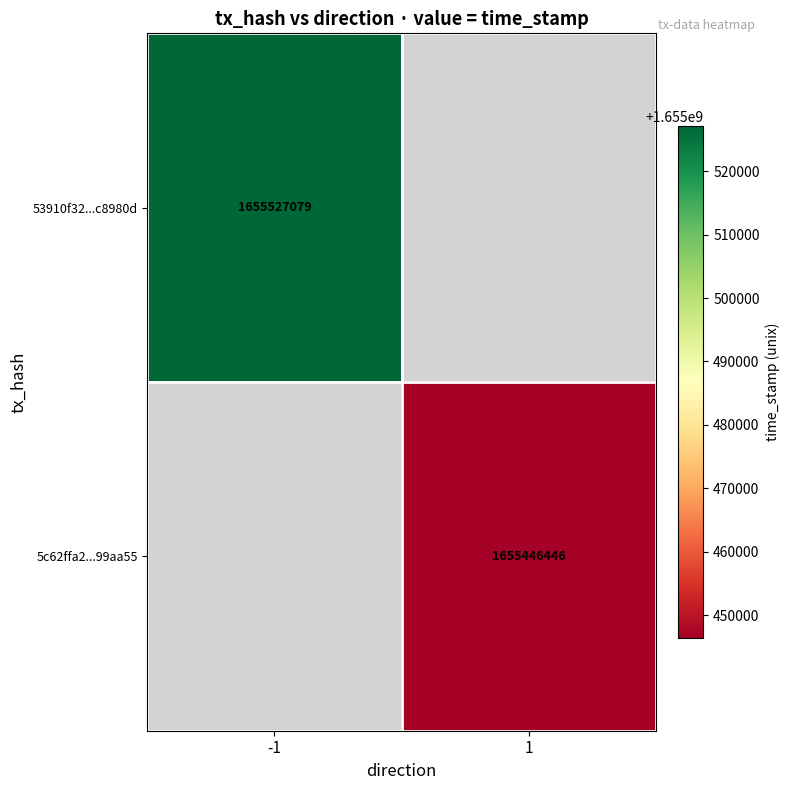

True or false: 5c62ffa2...99aa55 has a value of 2639096745 at 1.

False